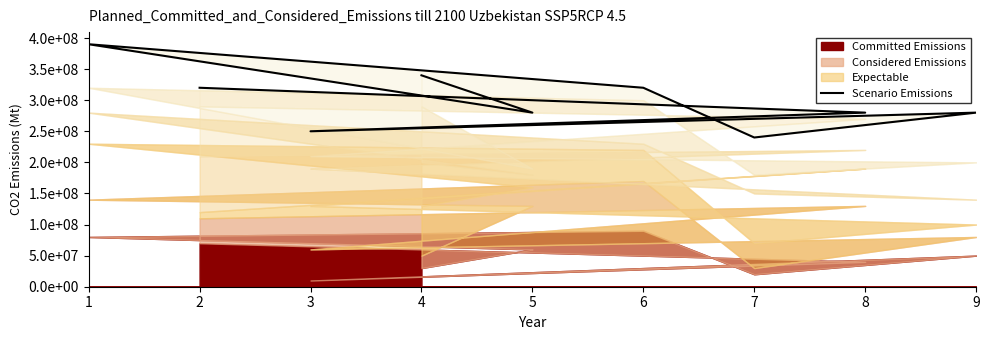

List the labels in order of value, smallest first.

7, 3, 8, 9, 5, 2, 6, 4, 1